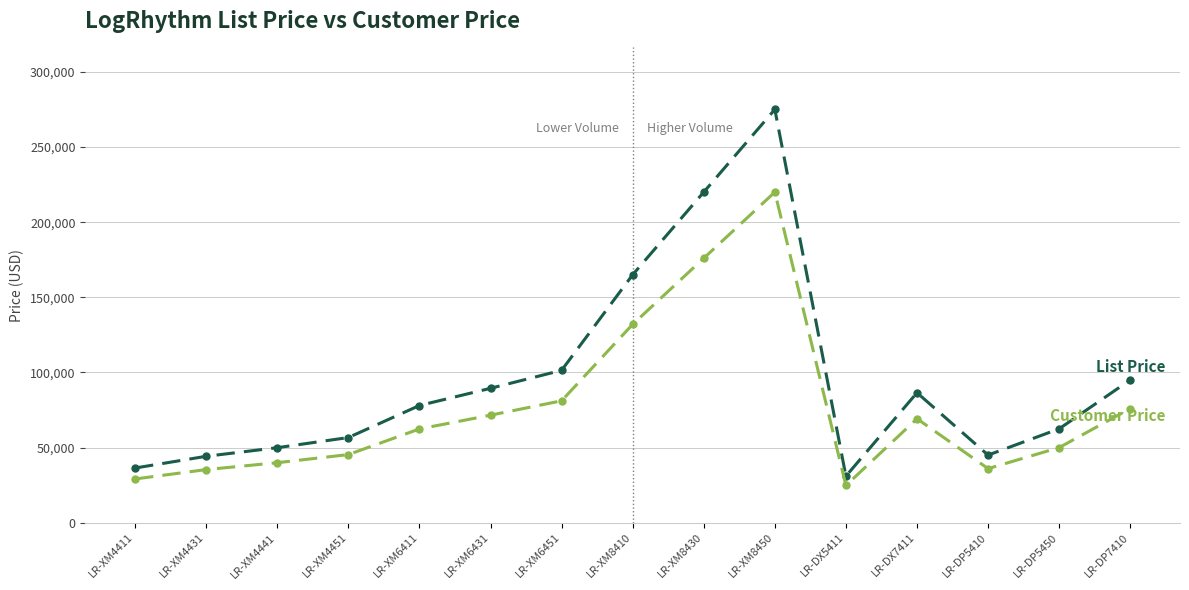

What is the label of the 5th point from the right?

LR-DX5411